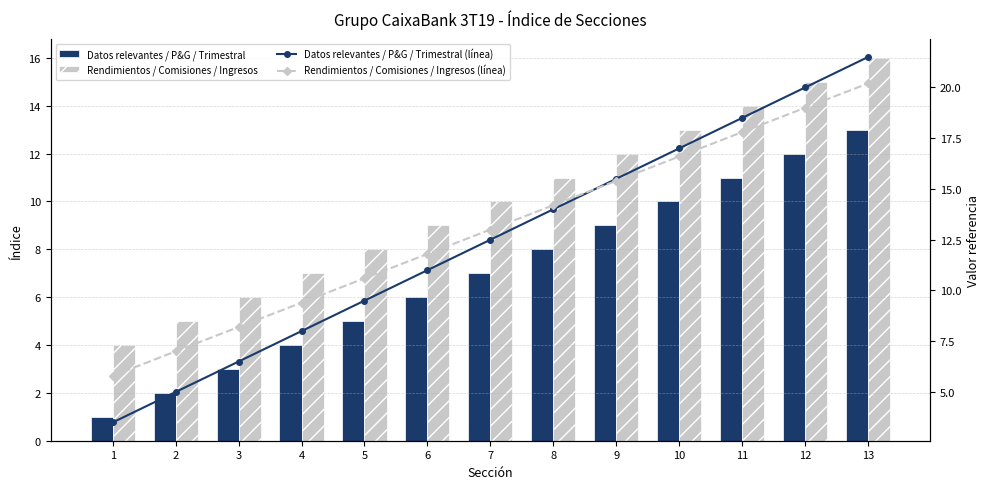

At which label is Rendimientos / Comisiones / Ingresos closest to 10?

7